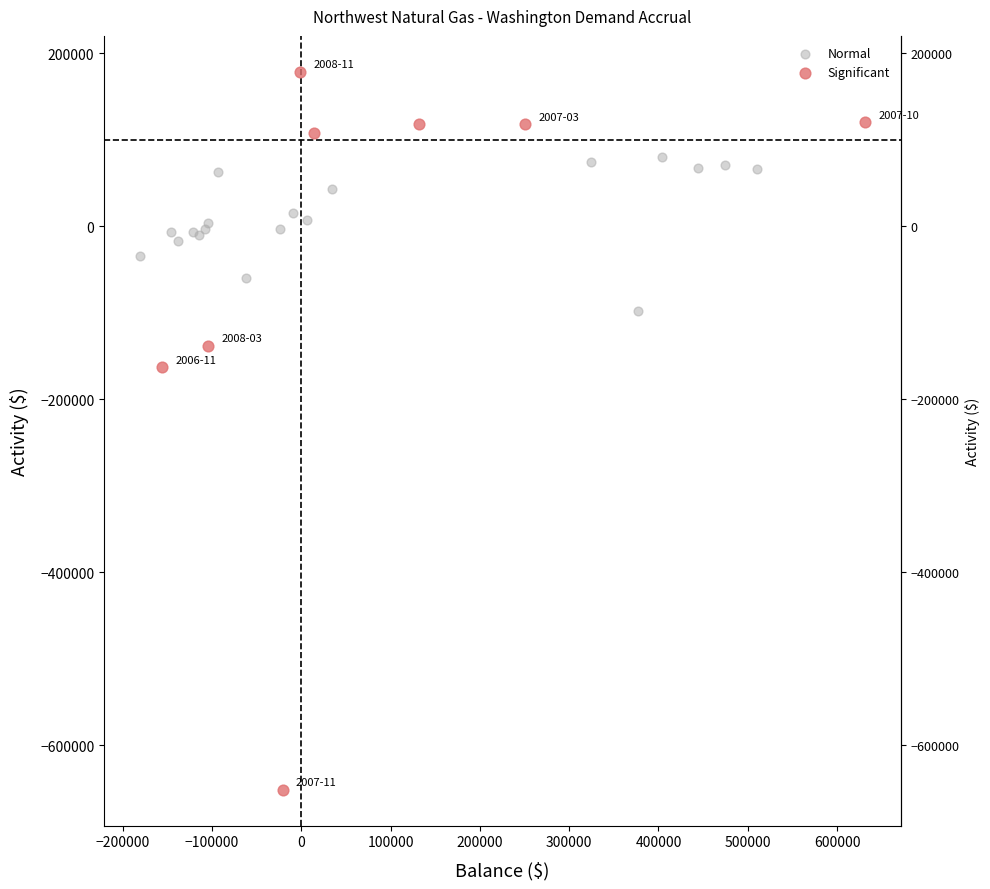

Which series reaches the minimum Y coordinate?

Significant